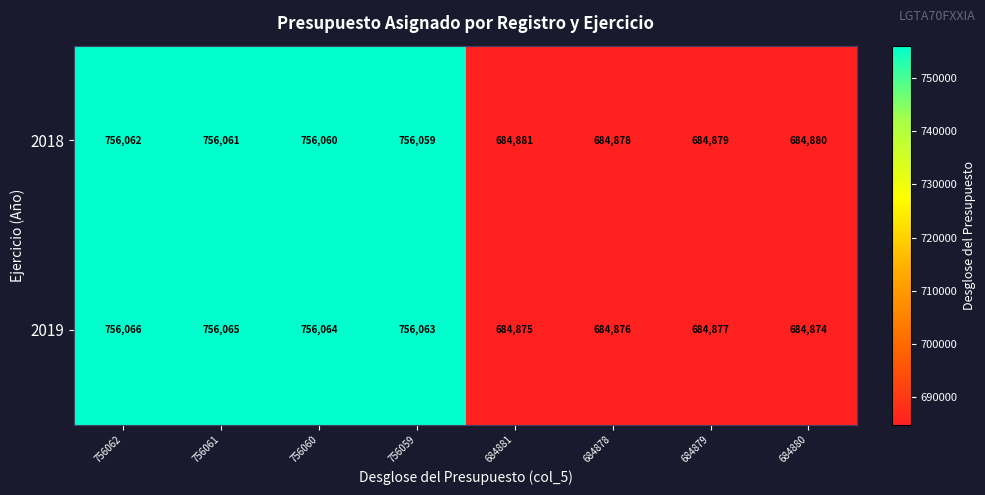

What is the difference between the highest and lowest values at 756059?

4